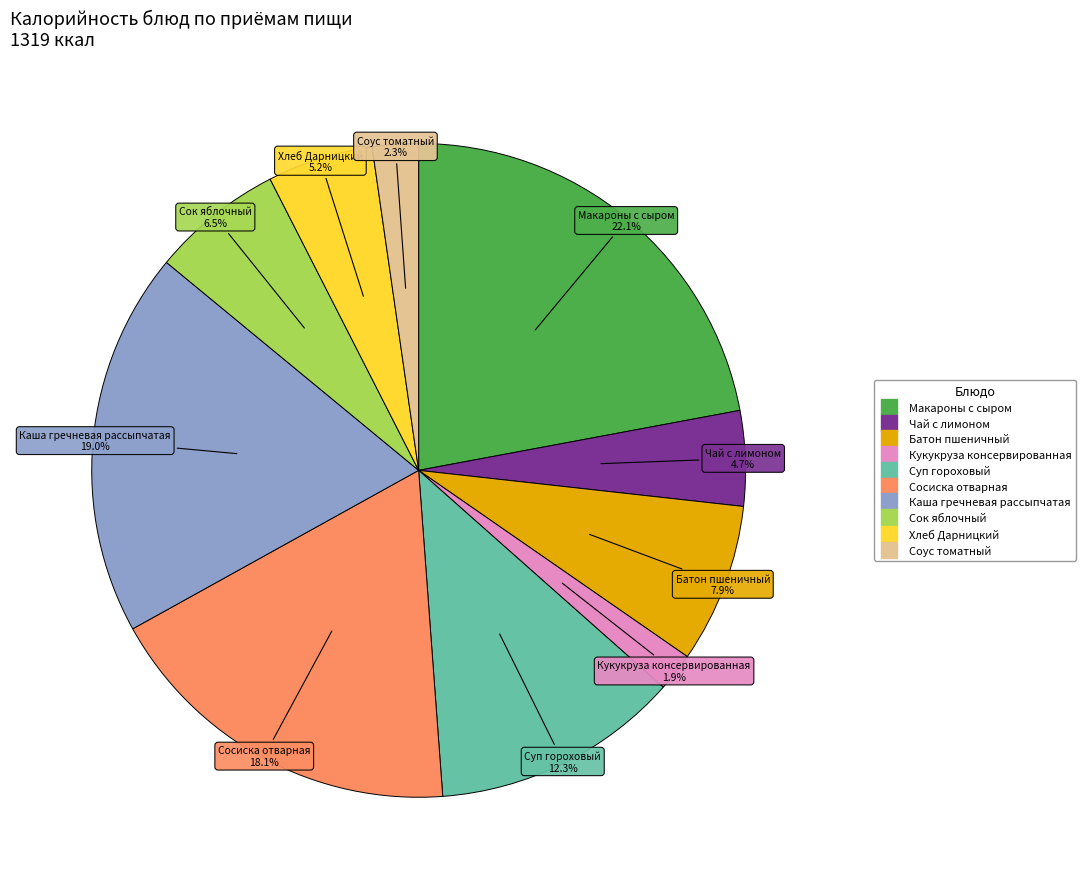

Count the number of slices in the pie.

10